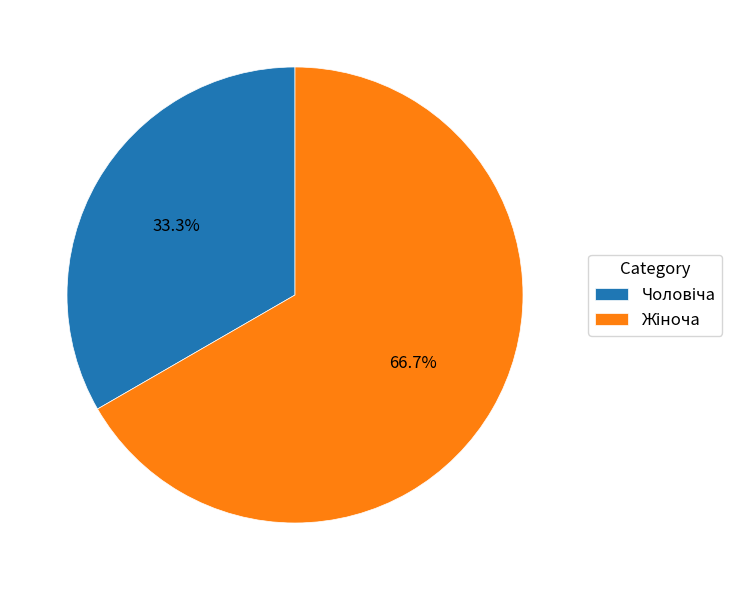

Is there any slice that represents more than half of the pie?

Yes